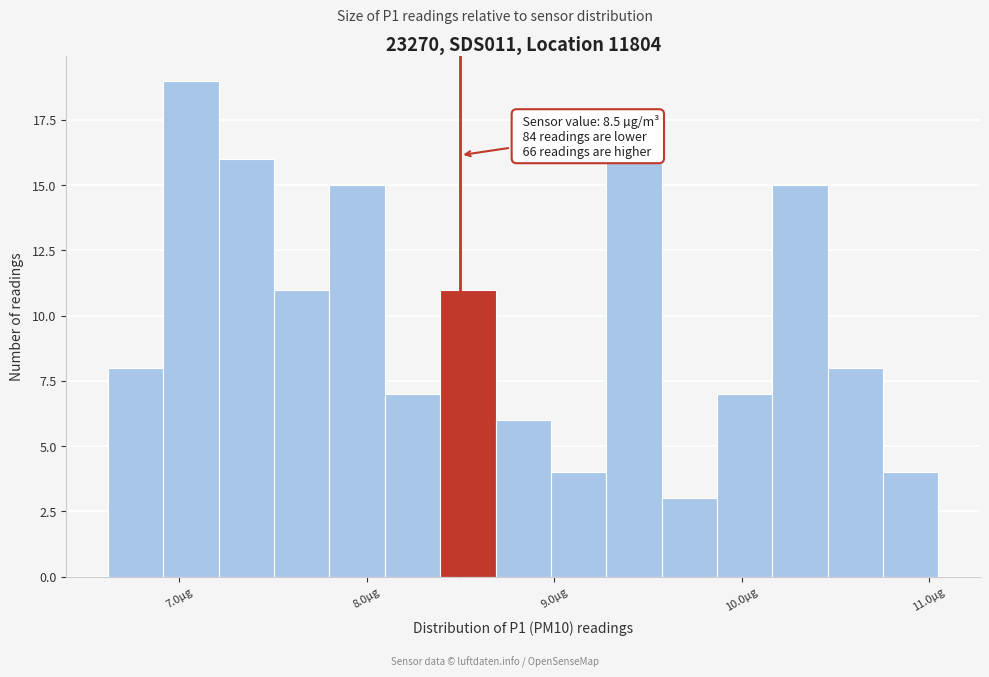

Read against the x-axis, roughly where is the centre of the tallest bar?

7.1